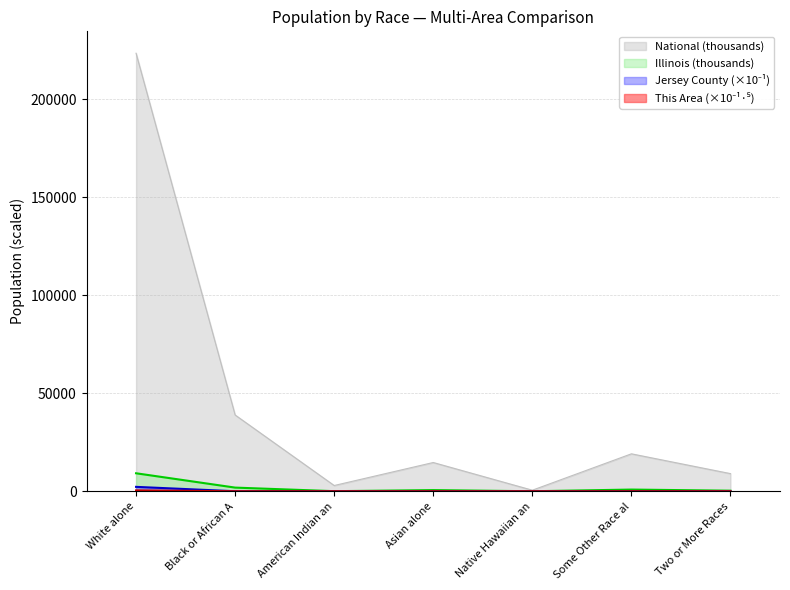

The value of National (thousands) at Asian alone is 14674.3. True or false?

True